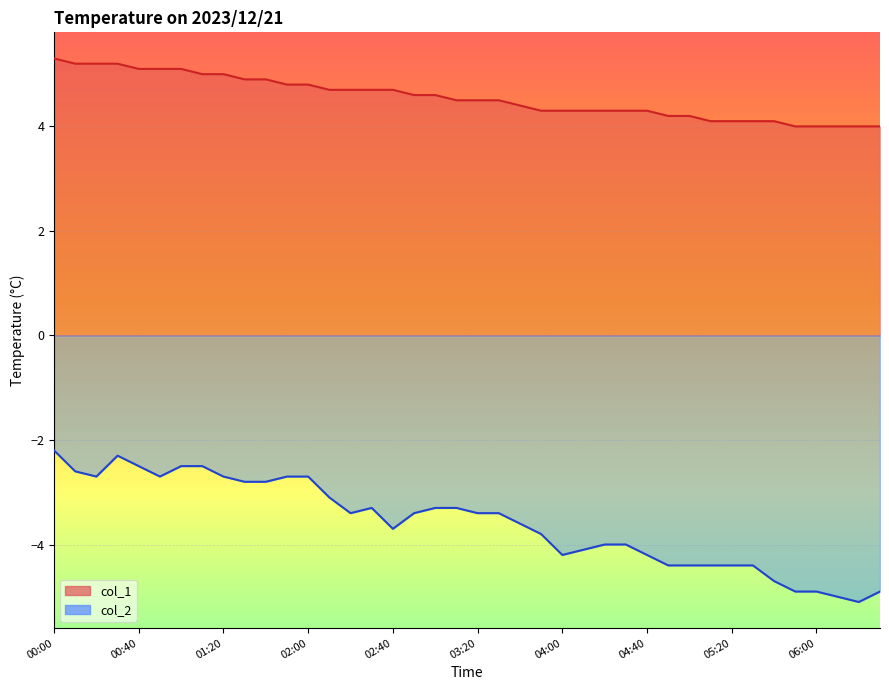

Which label corresponds to the smallest value in the chart?

06:20